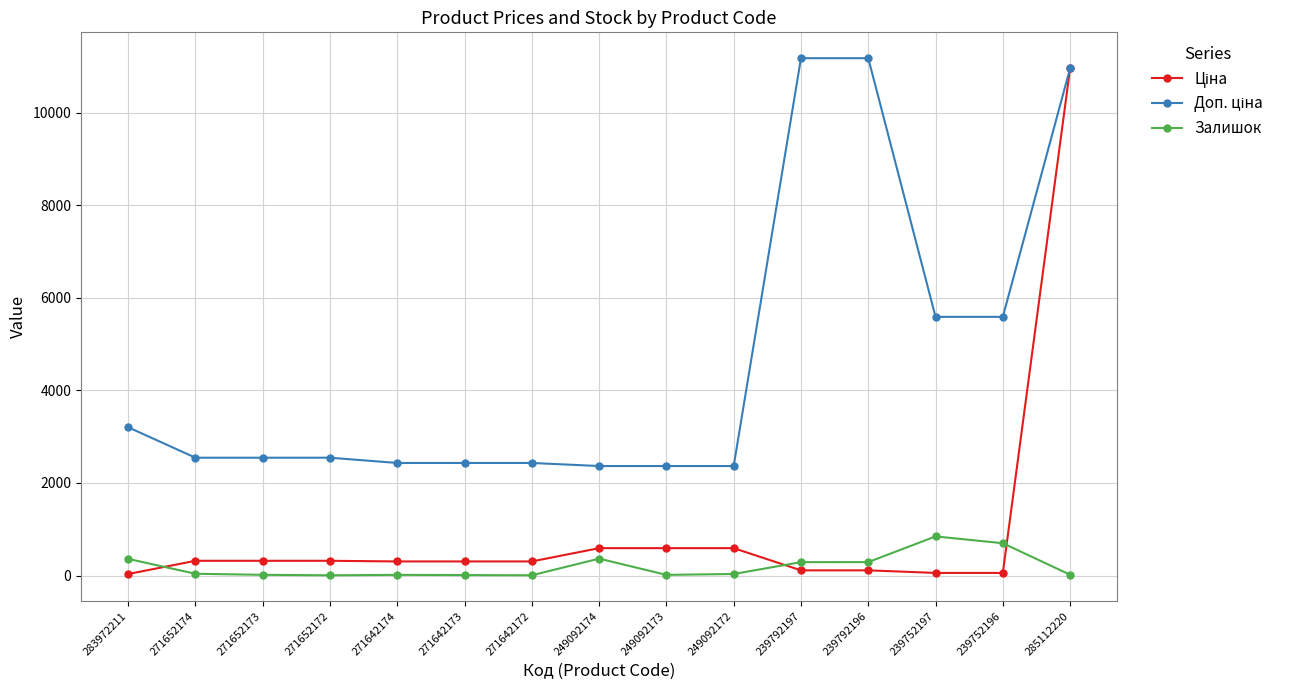

What is the label of the 8th point from the right?

249092174